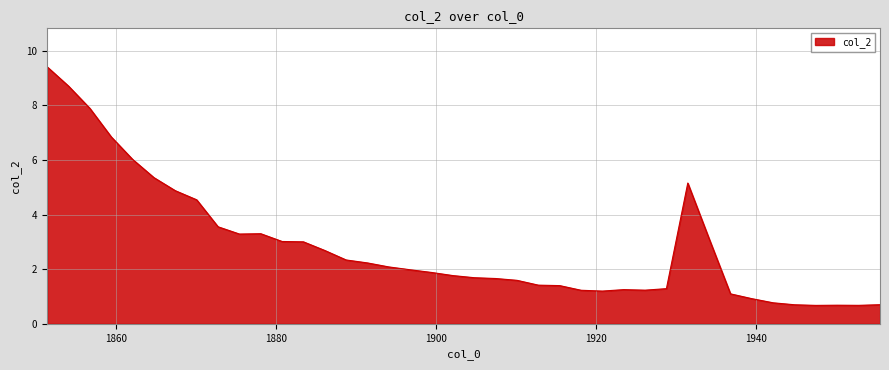

What is the smallest value displayed?

0.7